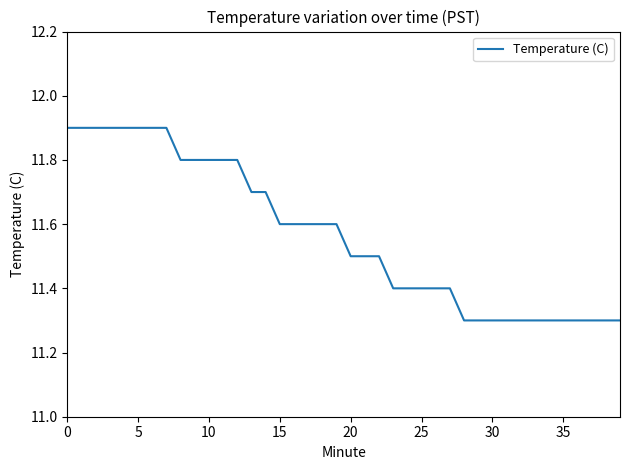

What is the minimum value shown in the chart?

11.3